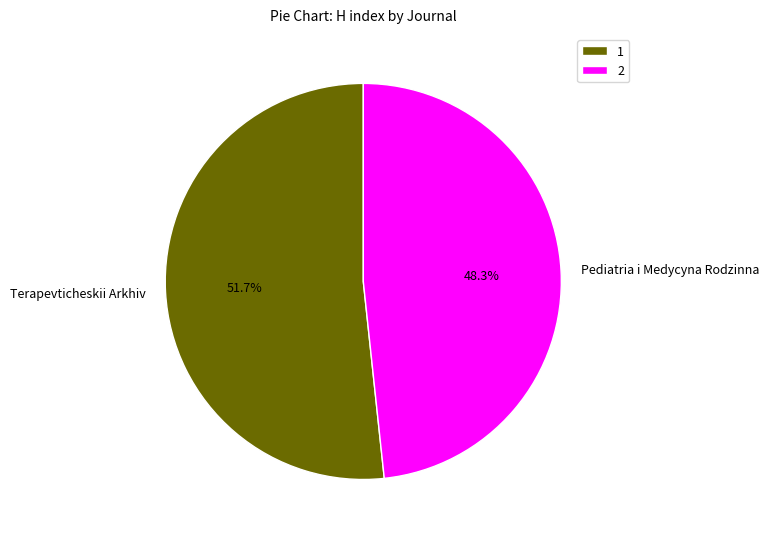

Combined, do Terapevticheskii Arkhiv and Pediatria i Medycyna Rodzinna account for over 50%?

Yes